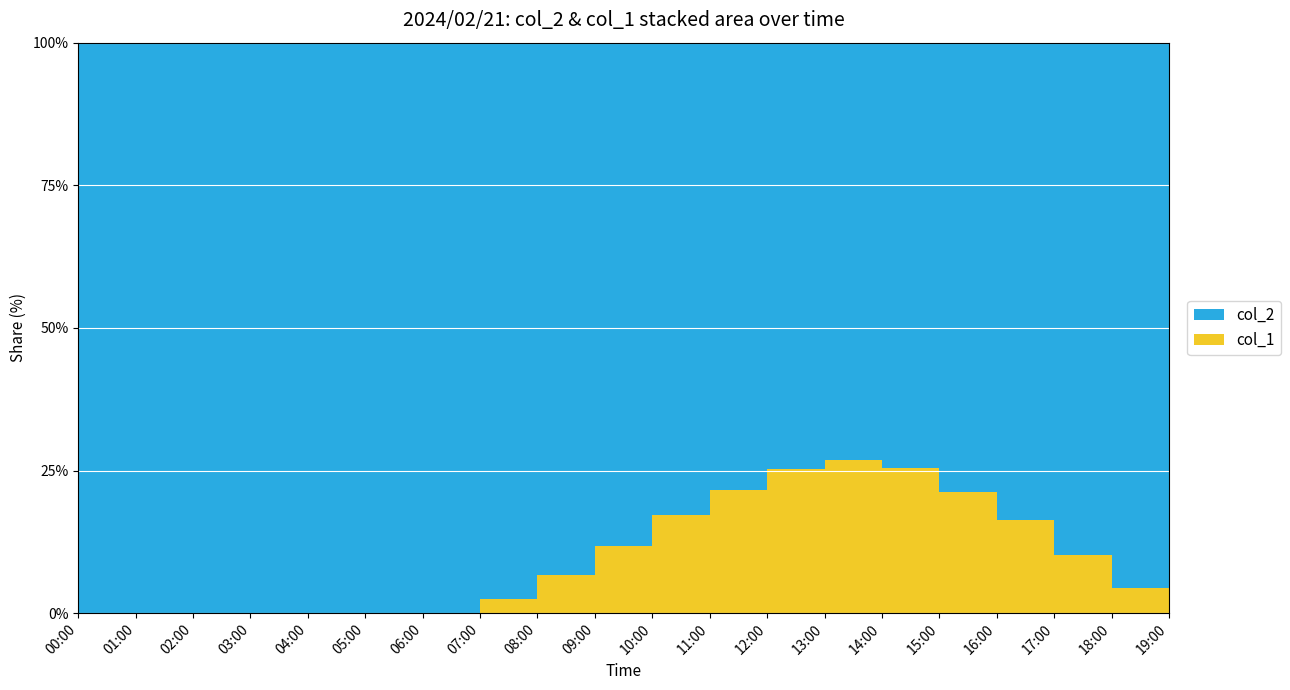

Reading left to right, what are all the values shown in this chart?

col_2: 00:00=4.7	01:00=4.2	02:00=4.5	03:00=4.1	04:00=3.9	05:00=3.8	06:00=3.7	07:00=3.9	08:00=4.2	09:00=4.5	10:00=4.8	11:00=5.1	12:00=5.3	13:00=5.2	14:00=5.0	15:00=4.8	16:00=4.6	17:00=4.4	18:00=4.3	19:00=4.2
col_1: 00:00=0.0	01:00=0.0	02:00=0.0	03:00=0.0	04:00=0.0	05:00=0.0	06:00=0.0	07:00=0.1	08:00=0.3	09:00=0.6	10:00=1.0	11:00=1.4	12:00=1.8	13:00=1.9	14:00=1.7	15:00=1.3	16:00=0.9	17:00=0.5	18:00=0.2	19:00=0.0